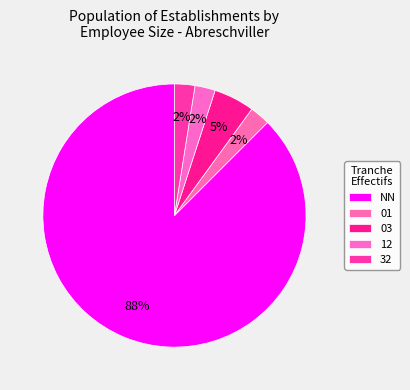

Count the number of slices in the pie.

5